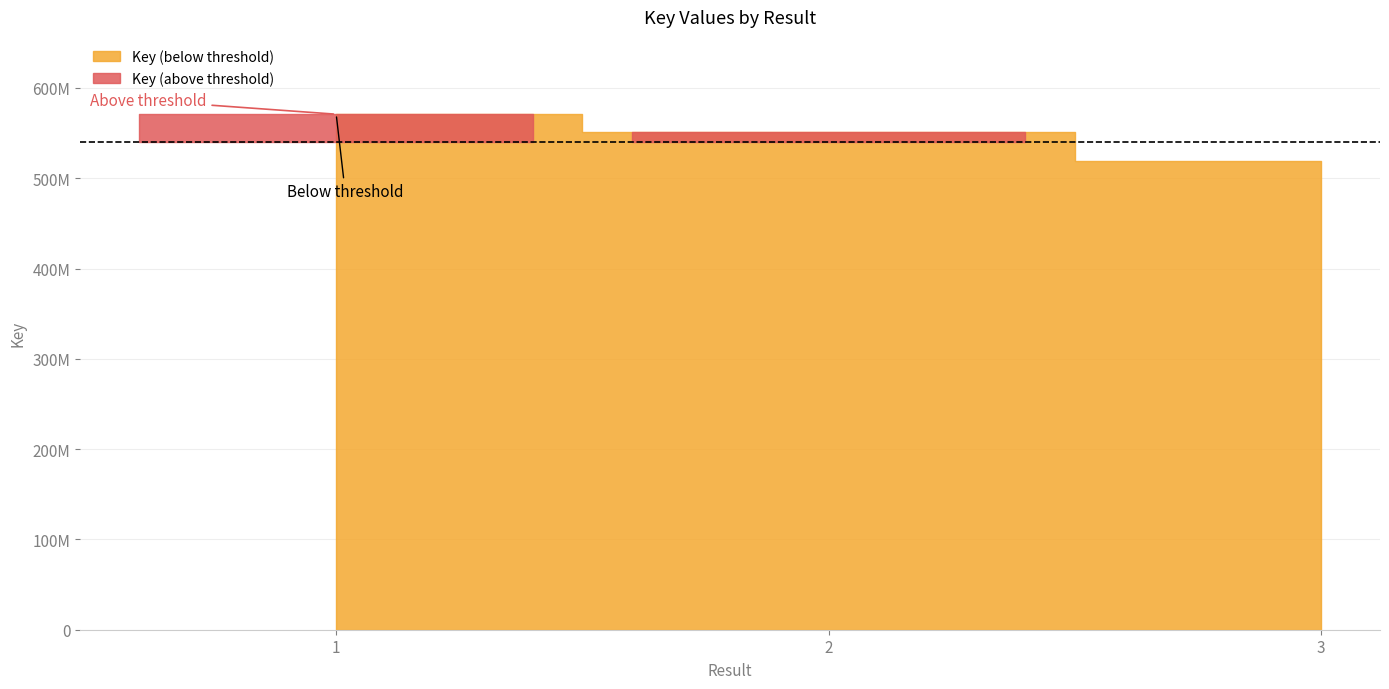

What is the approximate value at 2, to the nearest 100?

550895000